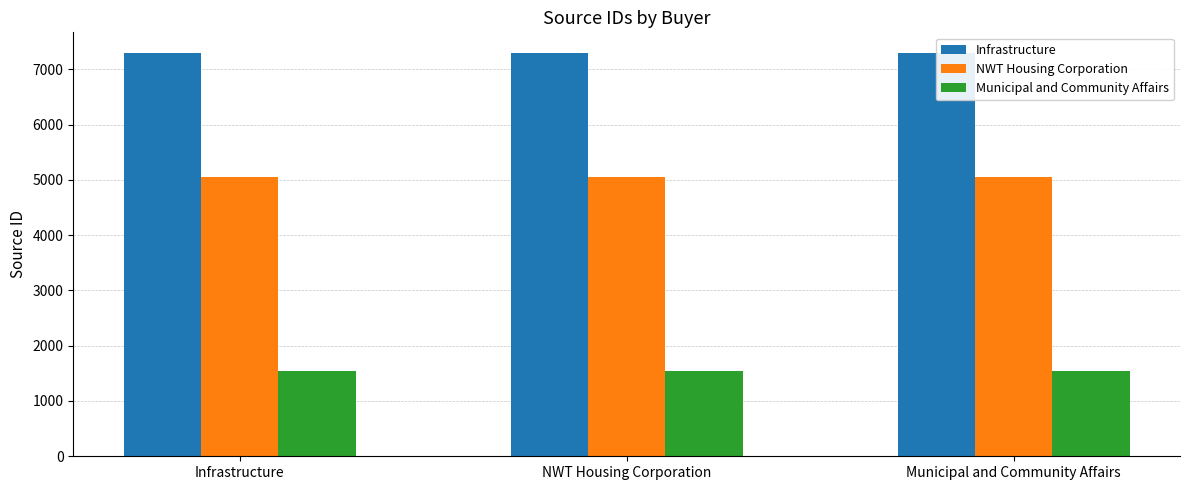

What is the value of the NWT Housing Corporation bar at the 2nd from the left?

5045